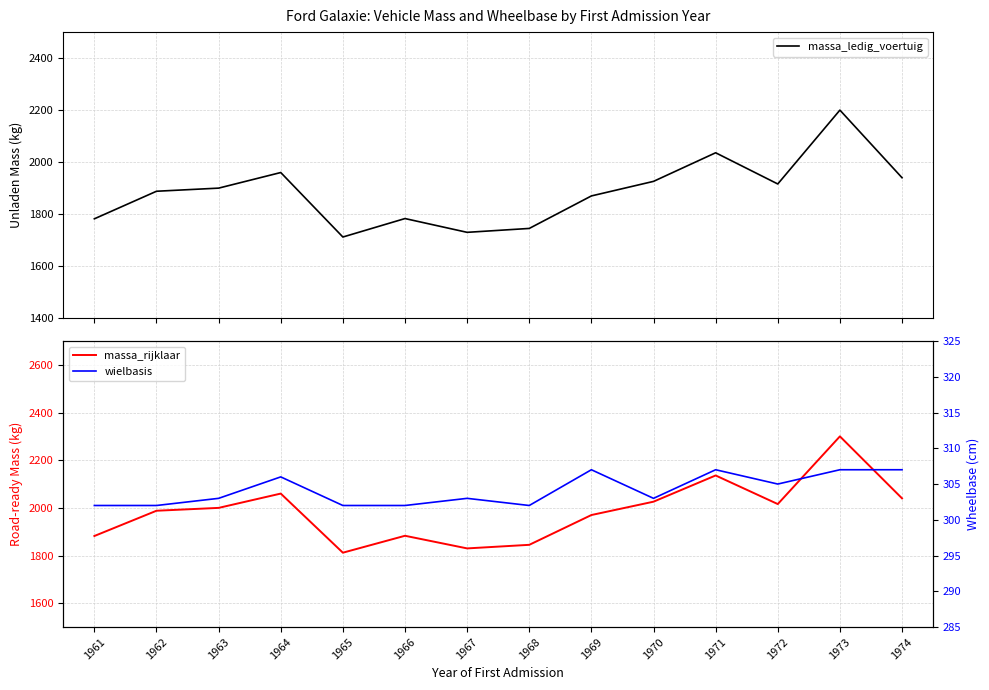

At which category does wielbasis reach its first local peak?

1964